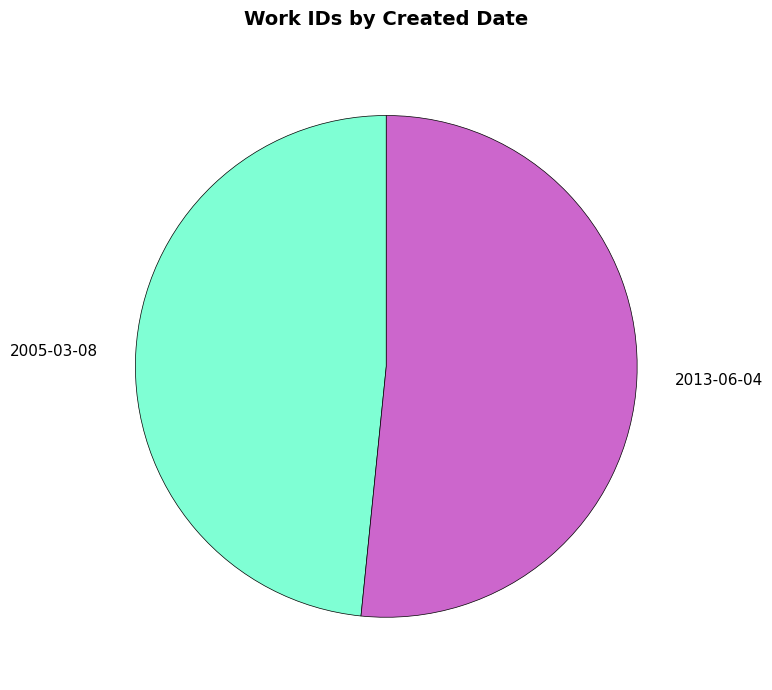

What is the ratio of the value at 2005-03-08 to the value at 2013-06-04?

0.9